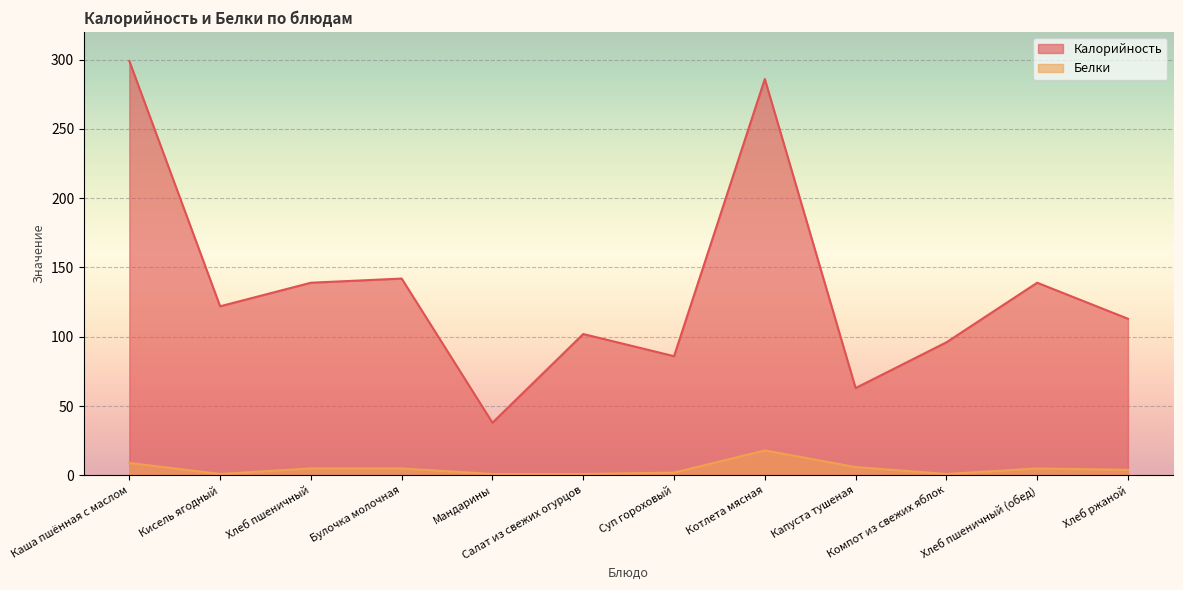

True or false: Калорийность has more than 0 points higher than both neighbors.

True